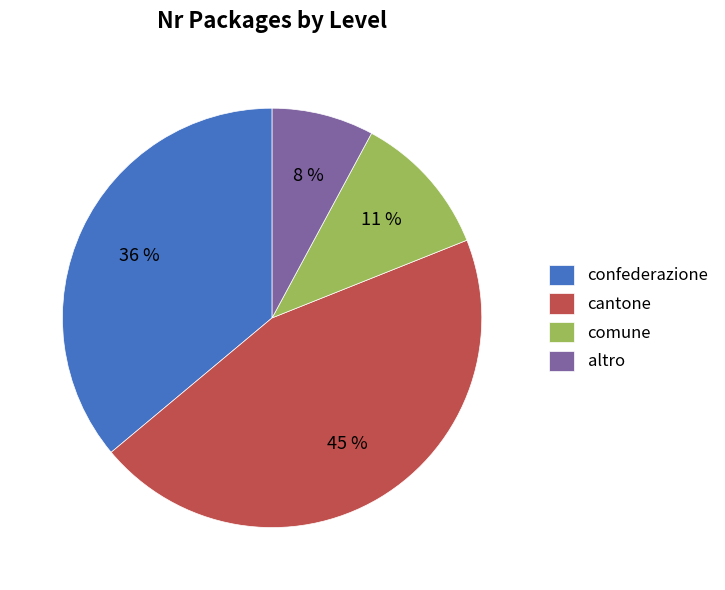

Is it true that cantone is 55% of the pie?

False